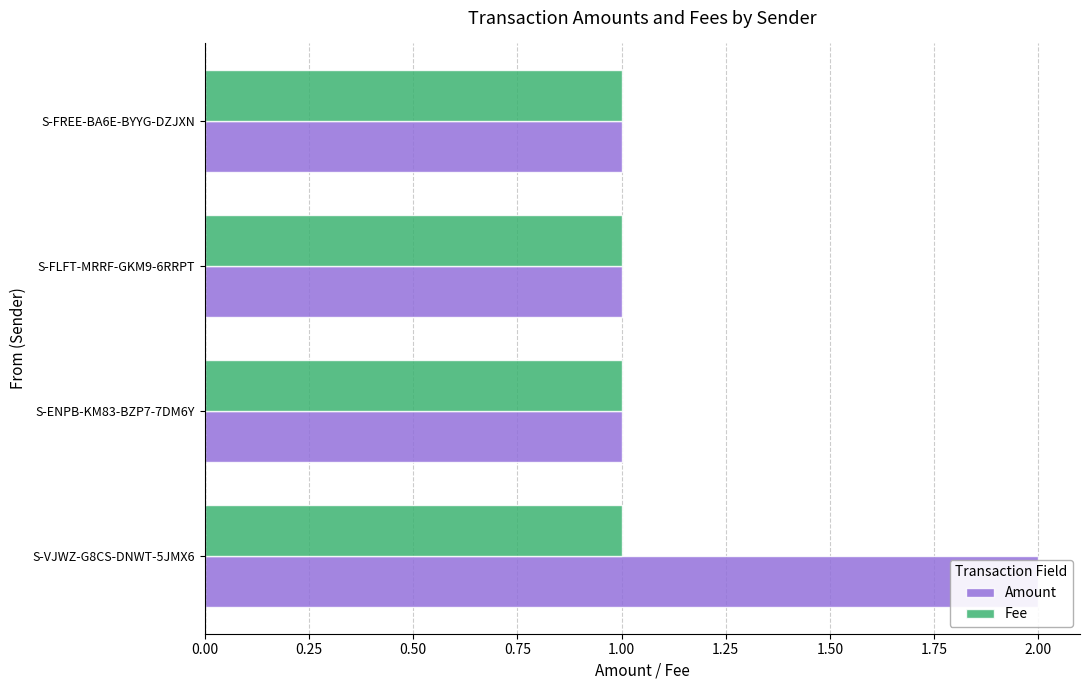

Count the Amount values in the range 1 to 2.

4